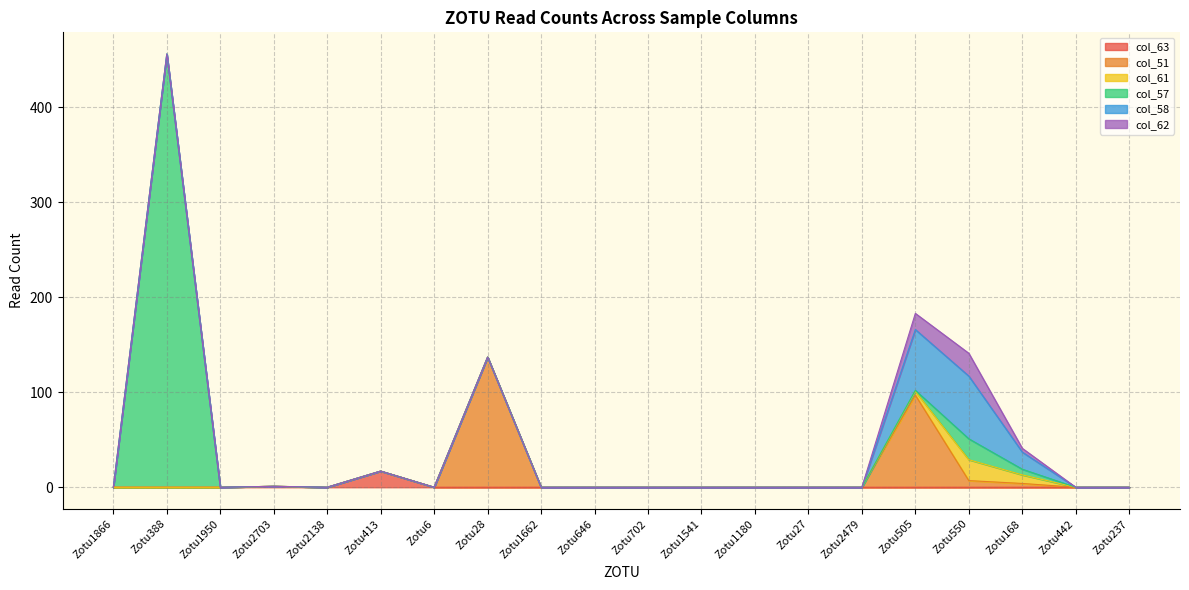

Reading left to right, extract all data points from this chart.

col_63: Zotu1866=0	Zotu388=0	Zotu1950=0	Zotu2703=1	Zotu2138=0	Zotu413=17	Zotu6=0	Zotu28=0	Zotu1662=0	Zotu646=0	Zotu702=0	Zotu1541=0	Zotu1180=0	Zotu27=0	Zotu2479=0	Zotu505=0	Zotu550=0	Zotu168=0	Zotu442=0	Zotu237=0
col_51: Zotu1866=0	Zotu388=0	Zotu1950=0	Zotu2703=0	Zotu2138=0	Zotu413=0	Zotu6=0	Zotu28=137	Zotu1662=0	Zotu646=0	Zotu702=0	Zotu1541=0	Zotu1180=0	Zotu27=0	Zotu2479=0	Zotu505=97	Zotu550=7	Zotu168=4	Zotu442=0	Zotu237=0
col_61: Zotu1866=0	Zotu388=0	Zotu1950=0	Zotu2703=0	Zotu2138=0	Zotu413=0	Zotu6=0	Zotu28=0	Zotu1662=0	Zotu646=0	Zotu702=0	Zotu1541=0	Zotu1180=0	Zotu27=0	Zotu2479=0	Zotu505=4	Zotu550=22	Zotu168=9	Zotu442=0	Zotu237=0
col_57: Zotu1866=0	Zotu388=456	Zotu1950=0	Zotu2703=0	Zotu2138=0	Zotu413=0	Zotu6=0	Zotu28=0	Zotu1662=0	Zotu646=0	Zotu702=0	Zotu1541=0	Zotu1180=0	Zotu27=0	Zotu2479=0	Zotu505=1	Zotu550=22	Zotu168=6	Zotu442=0	Zotu237=0
col_58: Zotu1866=0	Zotu388=0	Zotu1950=0	Zotu2703=0	Zotu2138=0	Zotu413=0	Zotu6=0	Zotu28=0	Zotu1662=0	Zotu646=0	Zotu702=0	Zotu1541=0	Zotu1180=0	Zotu27=0	Zotu2479=0	Zotu505=64	Zotu550=66	Zotu168=18	Zotu442=0	Zotu237=0
col_62: Zotu1866=0	Zotu388=0	Zotu1950=0	Zotu2703=0	Zotu2138=0	Zotu413=0	Zotu6=0	Zotu28=0	Zotu1662=0	Zotu646=0	Zotu702=0	Zotu1541=0	Zotu1180=0	Zotu27=0	Zotu2479=0	Zotu505=17	Zotu550=24	Zotu168=4	Zotu442=0	Zotu237=0